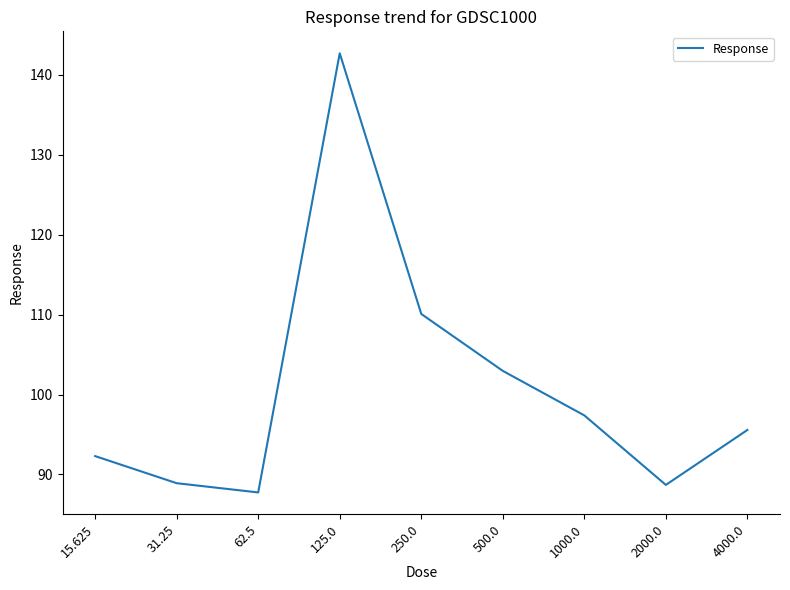

What is the difference between the values at 31.25 and 500.0?

14.1